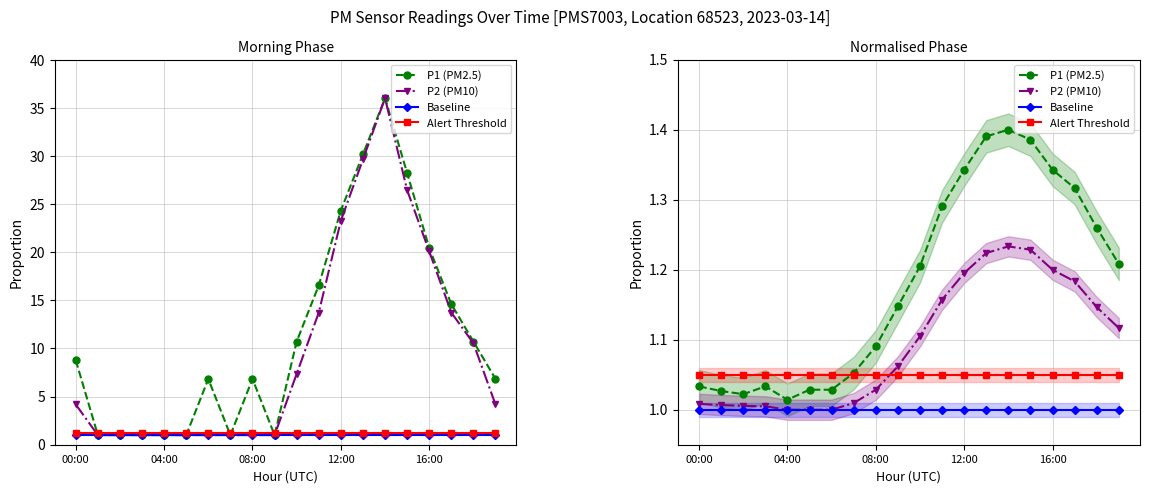

What is the lowest value of the Alert Threshold series?

1.1